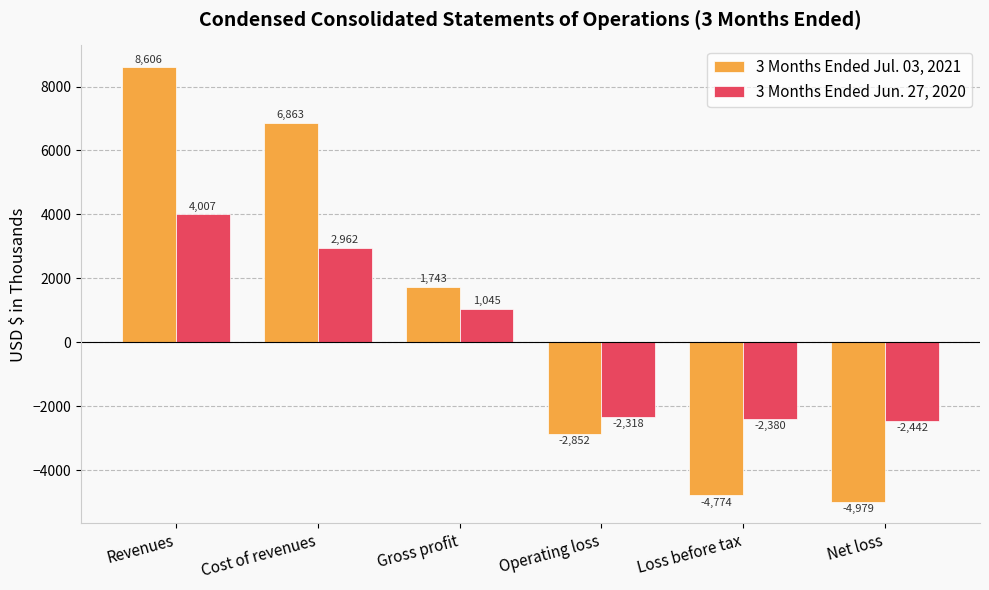

List the series in order of their peak value, highest first.

3 Months Ended Jul. 03, 2021, 3 Months Ended Jun. 27, 2020